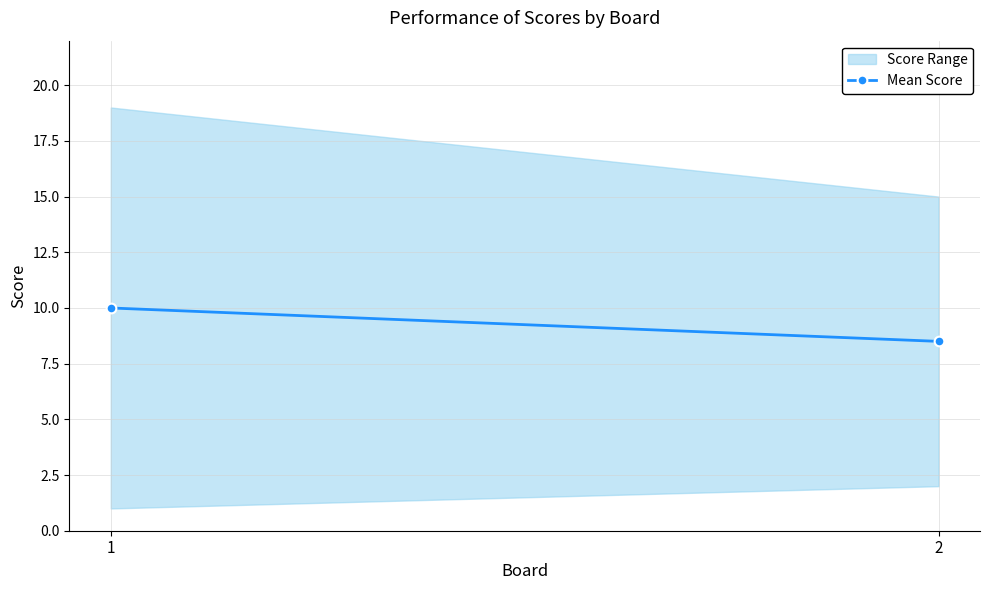

The chart shows a value of 3.5 at 2. True or false?

False